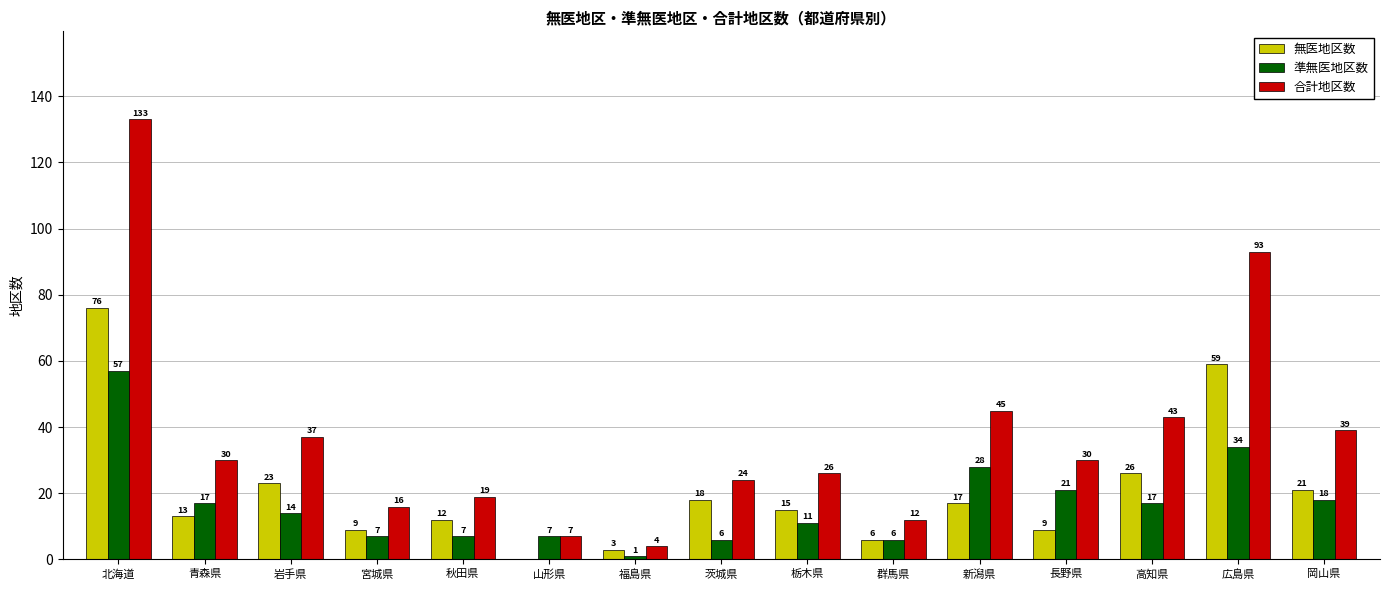

What is the sum of the 合計地区数 values at 茨城県 and 新潟県?

69